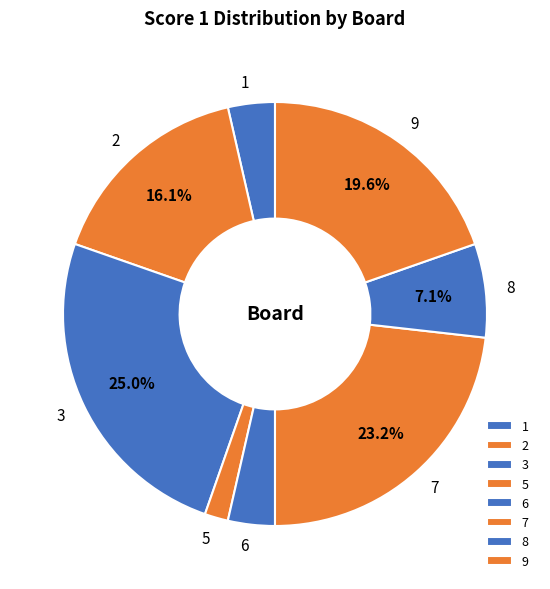

Is it true that 2 is 3% of the pie?

False